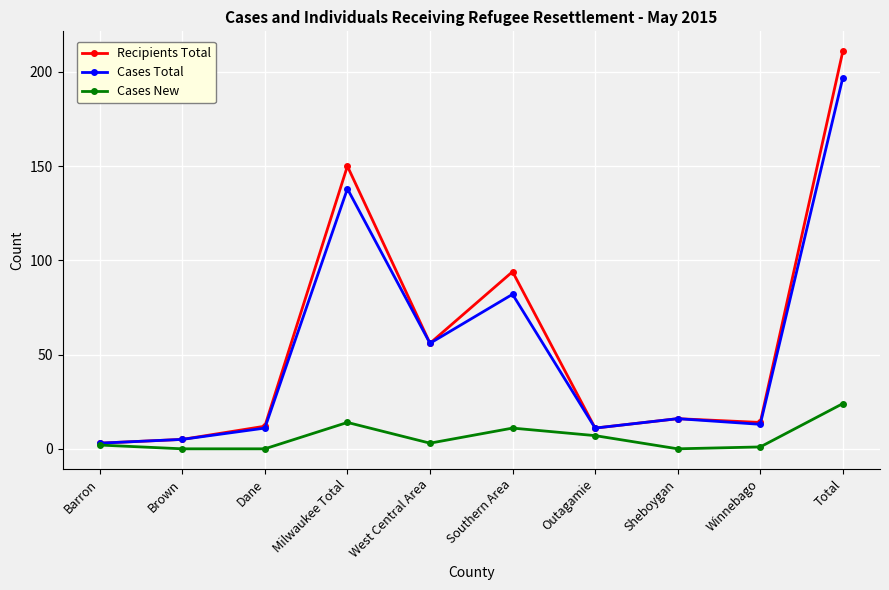

At which category is the sum across all series the highest?

Total